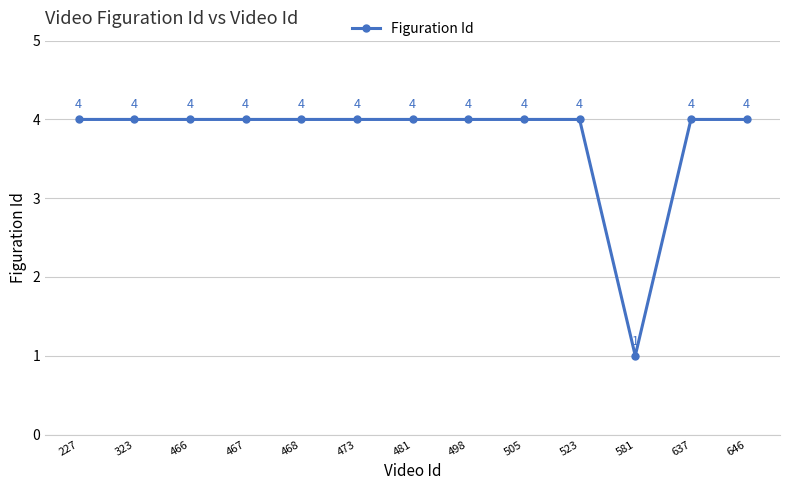

What is the sum of the values at 646 and 466?

8